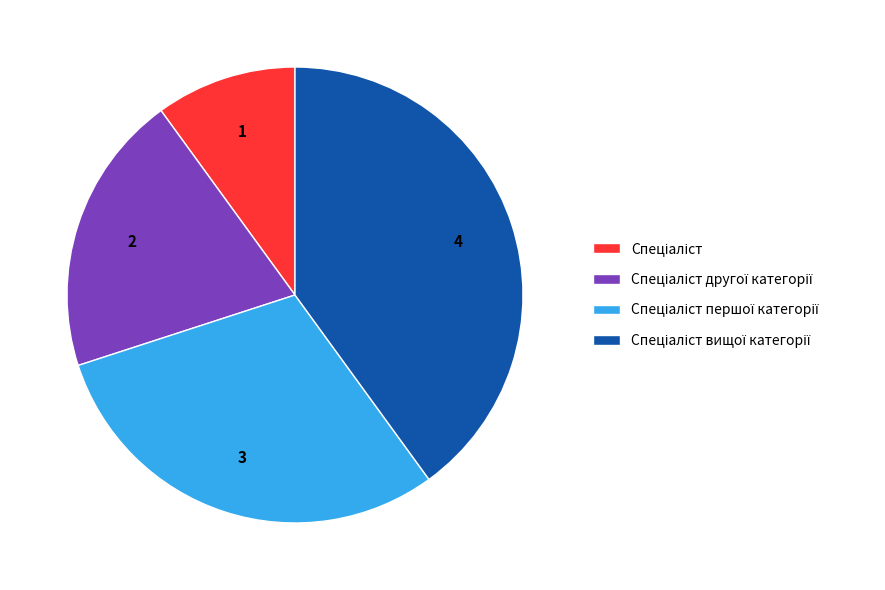

Does any single category account for the majority?

No